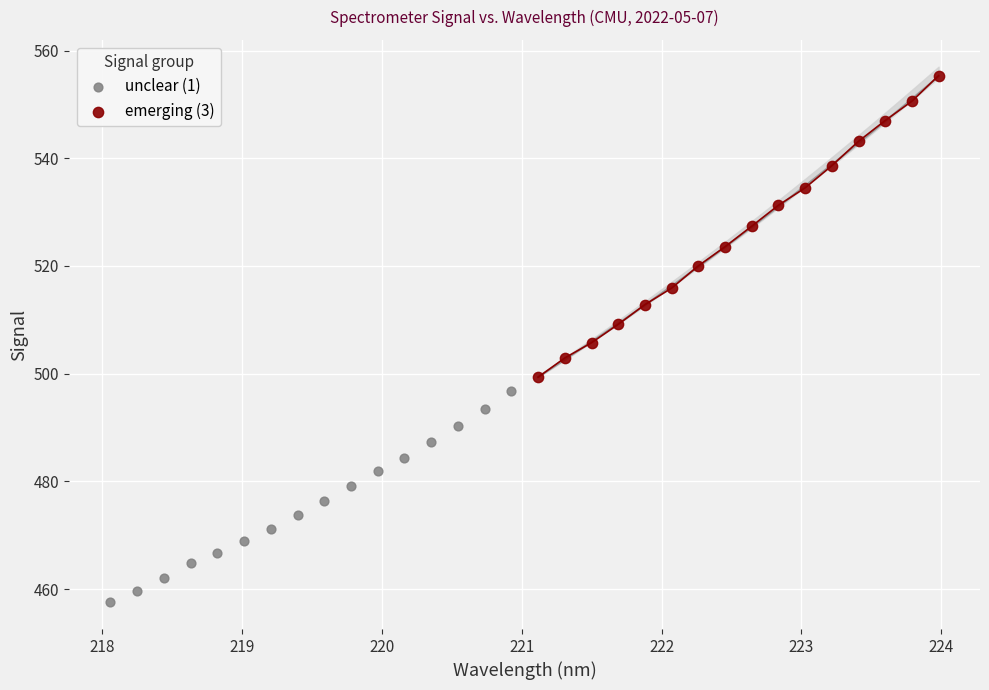

What are all the series names shown in the legend?

unclear (1), emerging (3)